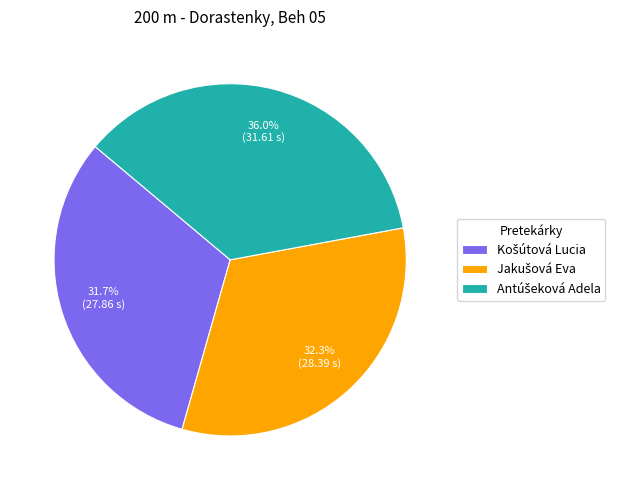

Is there a majority slice in this chart?

No